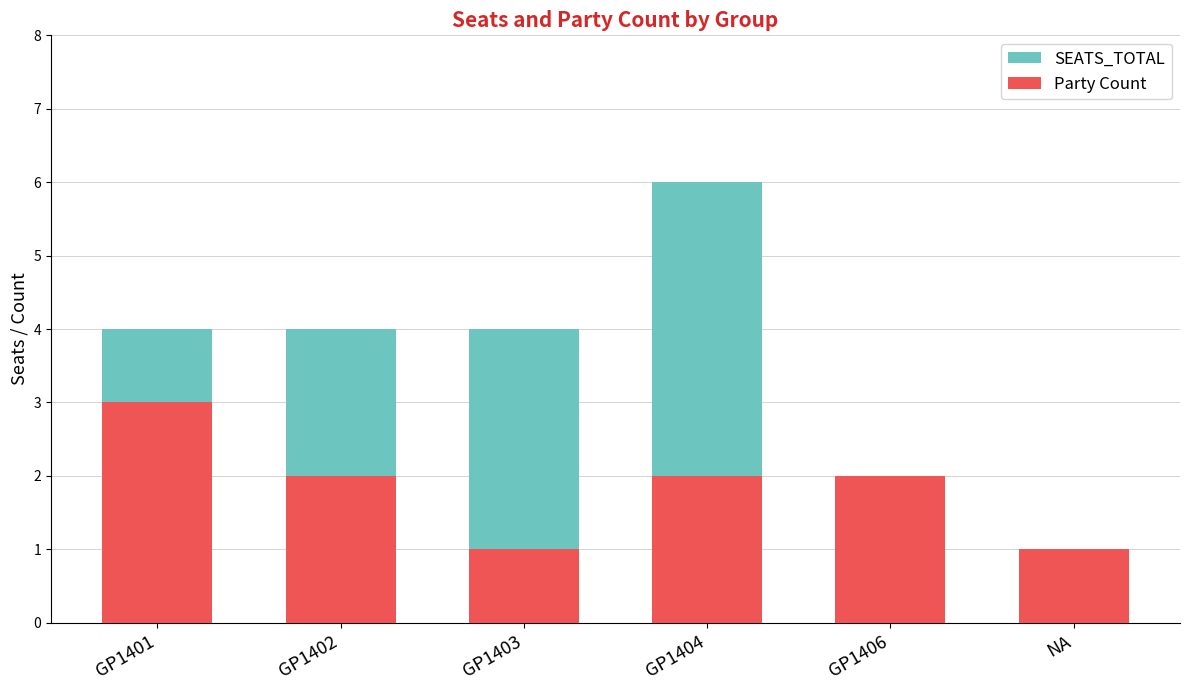

What are all the series names shown in the legend?

SEATS_TOTAL, Party Count